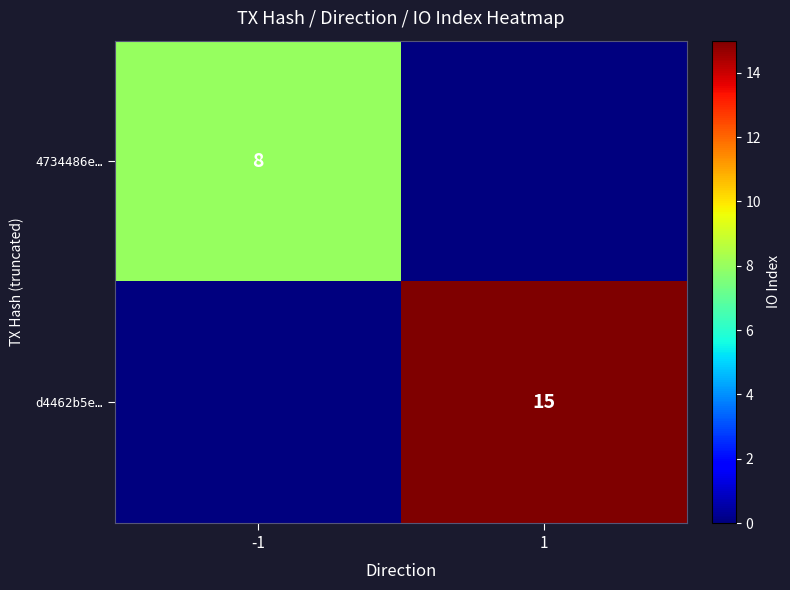

The value of d4462b5e… at 1 is 15. True or false?

True